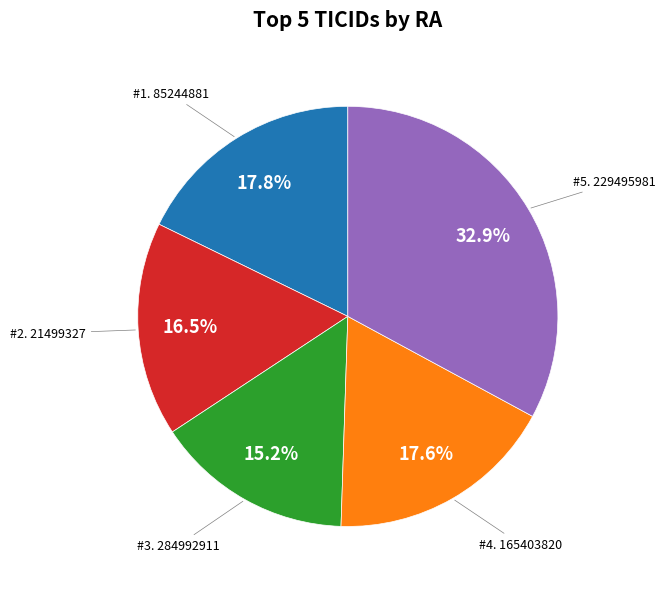

Is there any slice that represents more than half of the pie?

No